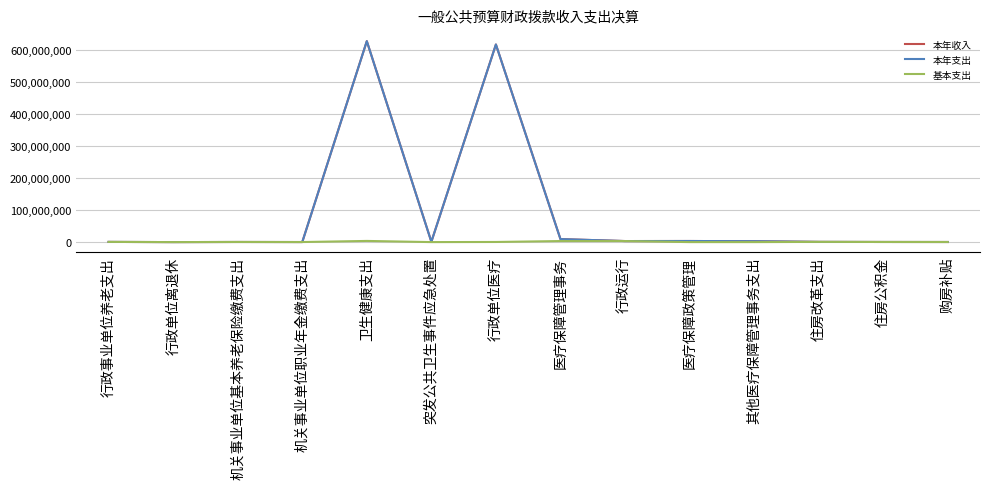

At which category does 本年收入 reach its first local valley?

行政单位离退休